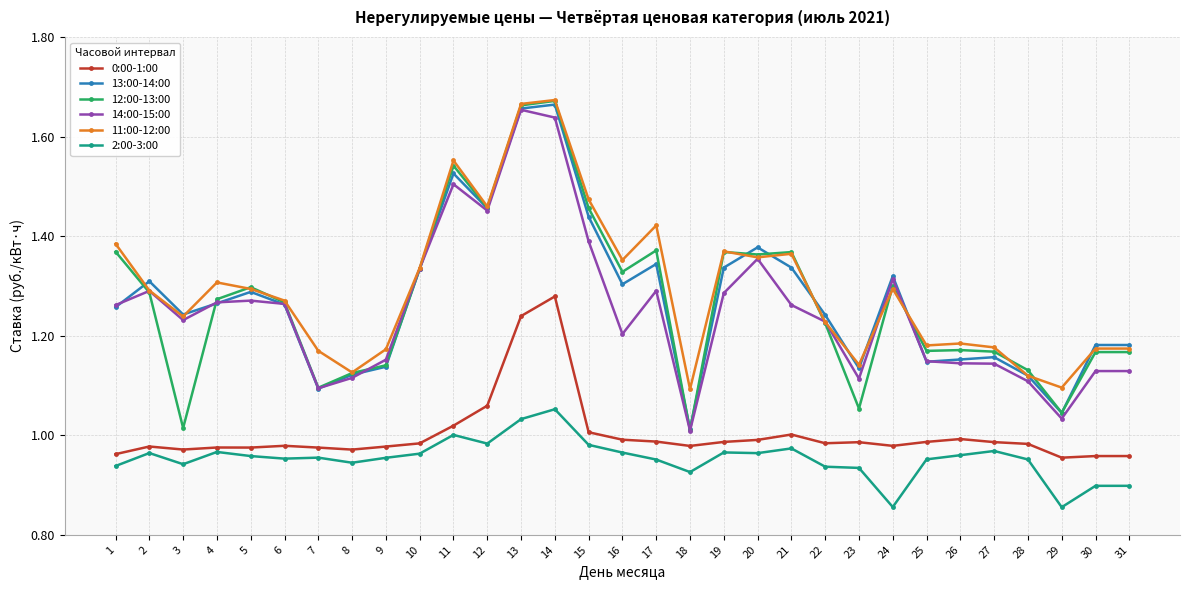

What is the difference between the 14:00-15:00 values at 29 and 10?

0.3